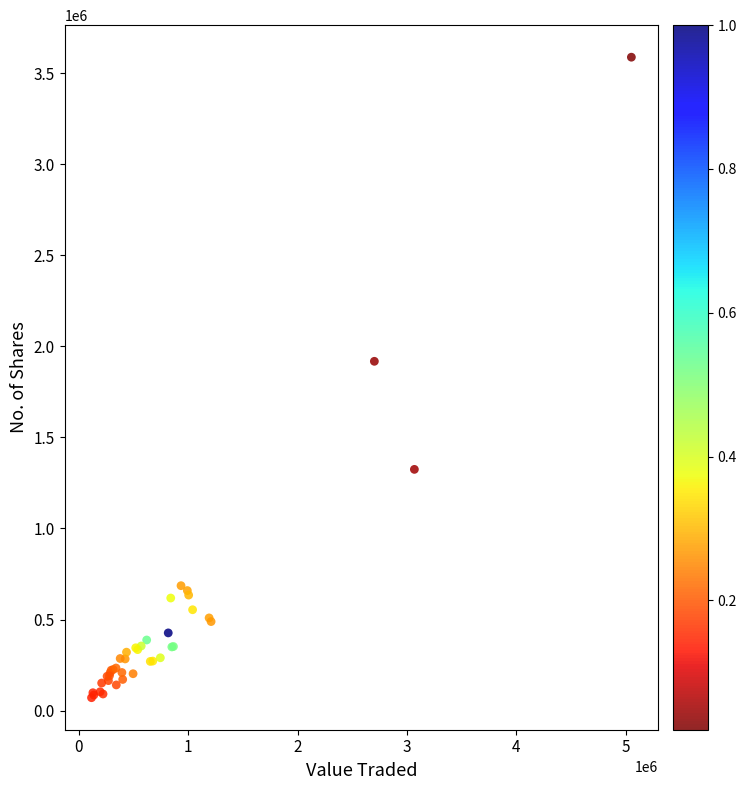

What Y value in the scatter plot is closest to 1829526?

1918141